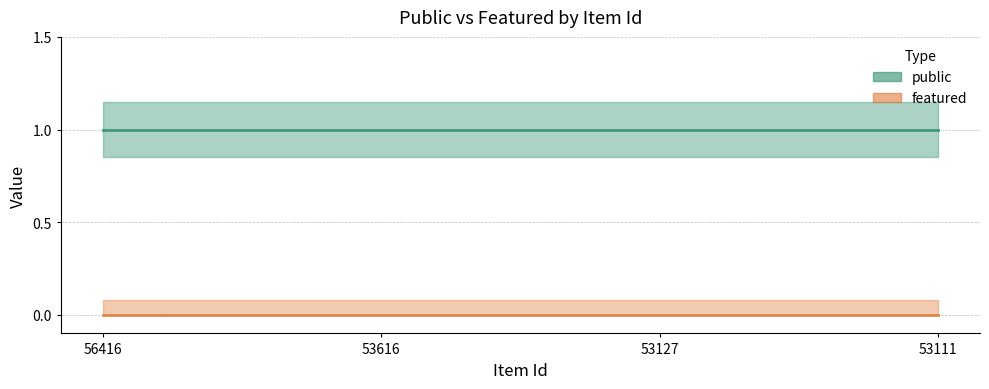

Reading right to left, extract all data points from this chart.

public: 53111=1	53127=1	53616=1	56416=1
featured: 53111=0	53127=0	53616=0	56416=0